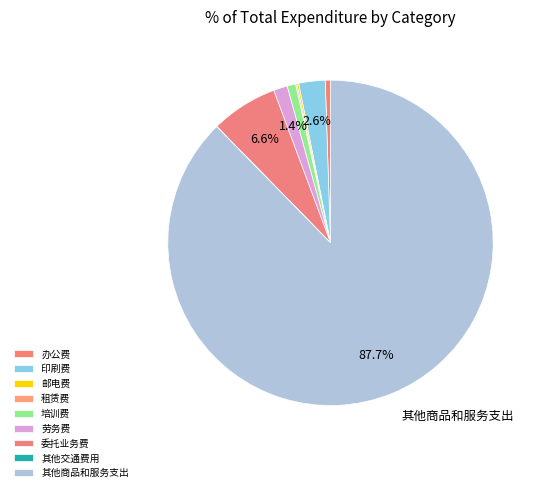

To the nearest percent, what is the average slice percentage?

11%